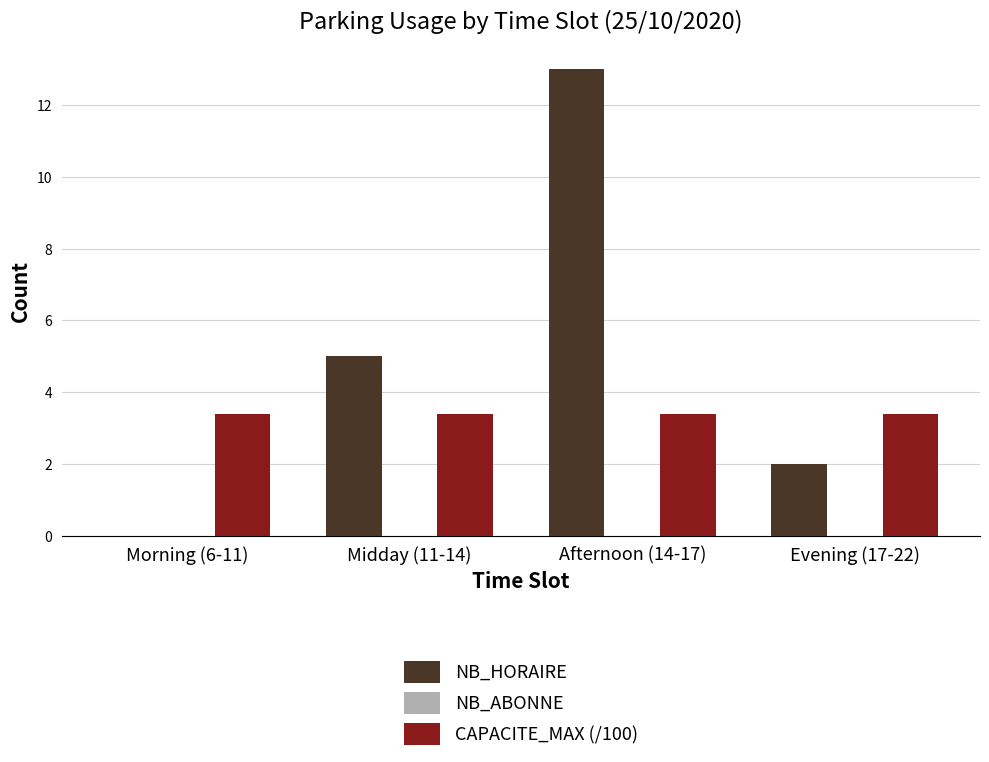

Reading left to right, extract all data points from this chart.

NB_HORAIRE: Morning (6-11)=0.0	Midday (11-14)=5.0	Afternoon (14-17)=13.0	Evening (17-22)=2.0
CAPACITE_MAX (/100): Morning (6-11)=3.4	Midday (11-14)=3.4	Afternoon (14-17)=3.4	Evening (17-22)=3.4